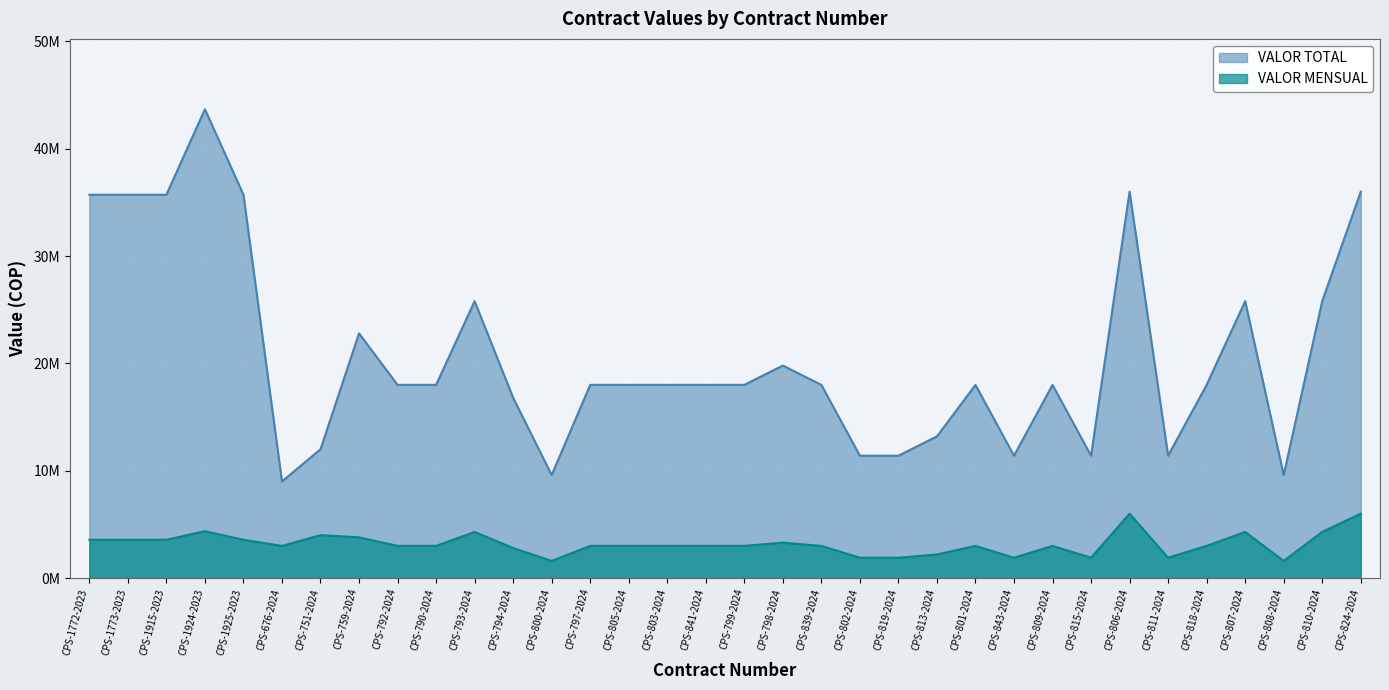

Rank the series by their maximum value, from lowest to highest.

VALOR MENSUAL, VALOR TOTAL